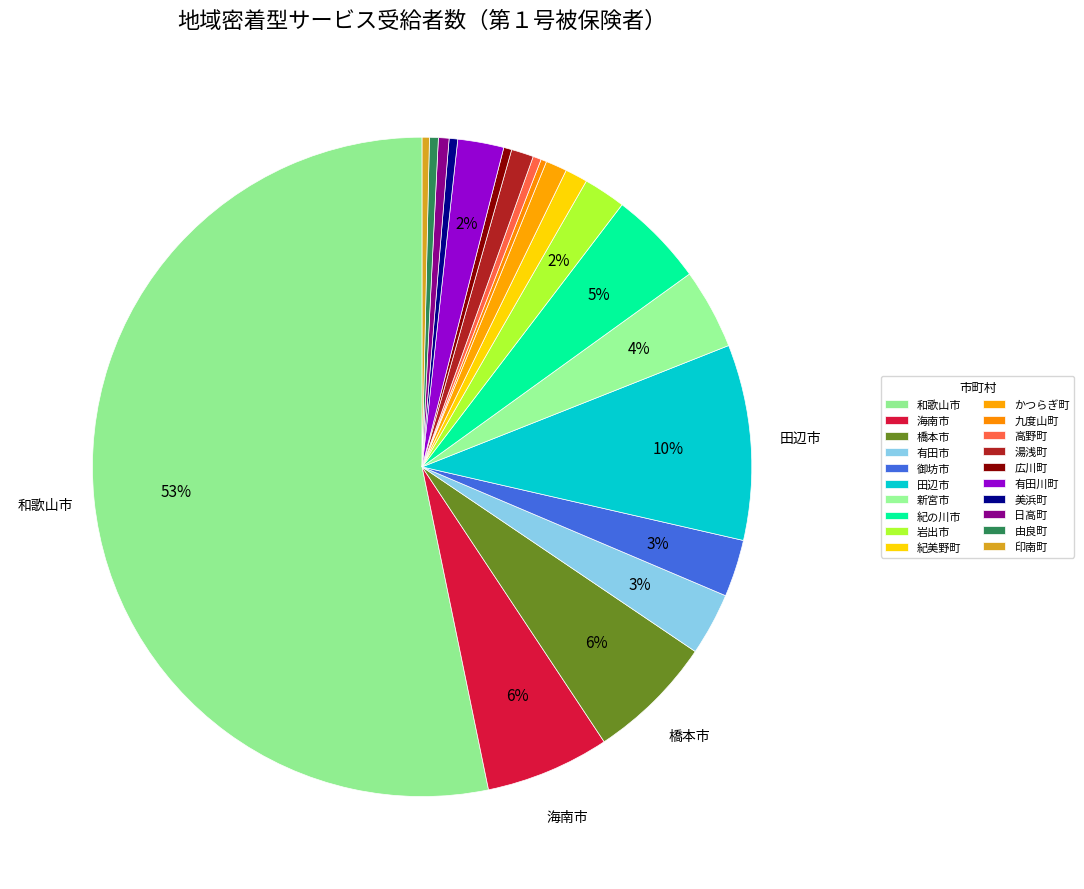

What portion of the pie excludes 海南市?

93.9%